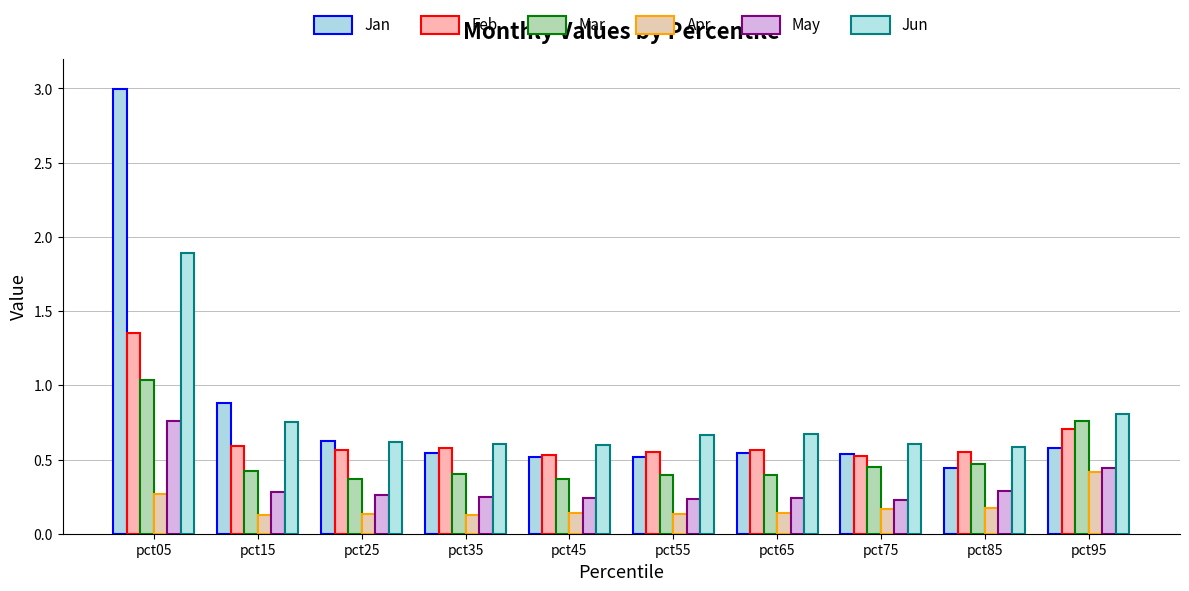

The value of May at pct55 is 0.2. True or false?

True